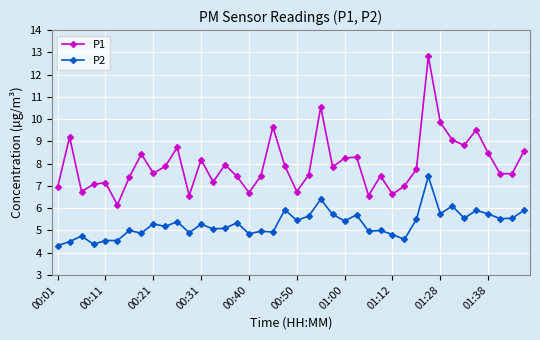

True or false: P1 has more than 1 points higher than both neighbors.

True